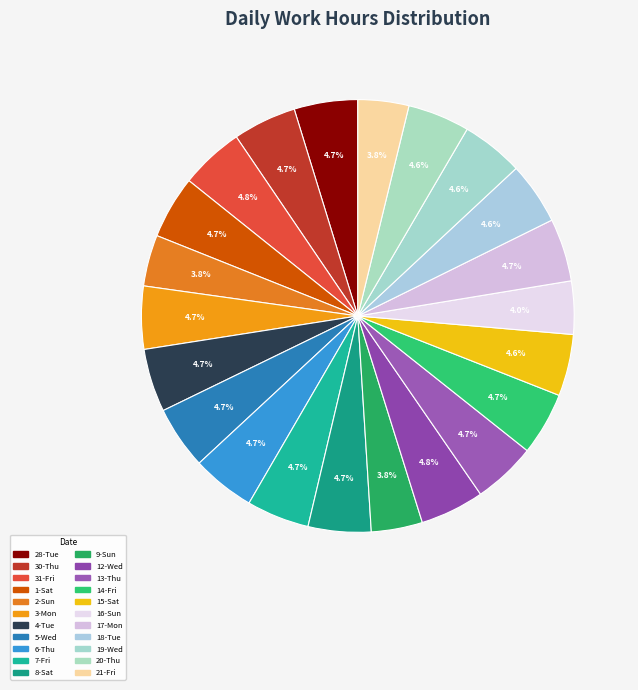

How many slices are in this pie chart?

22